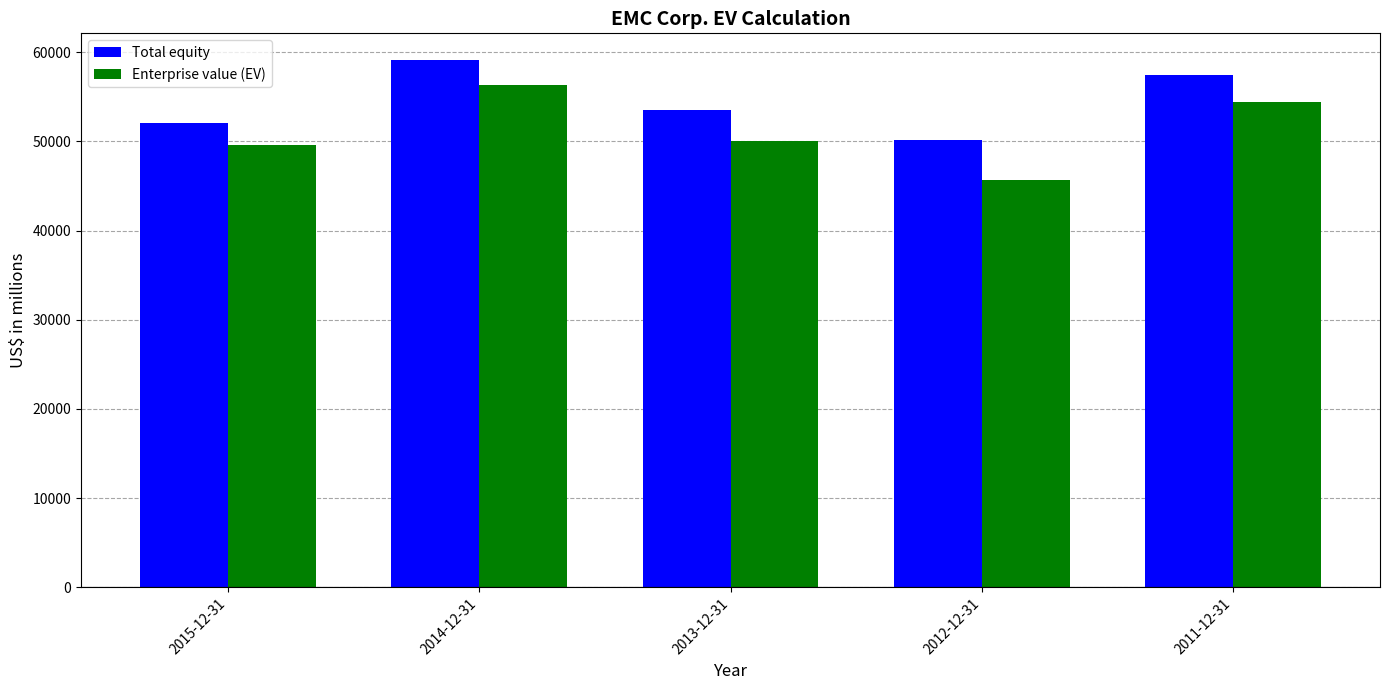

What is the sum of all Total equity values?

272360